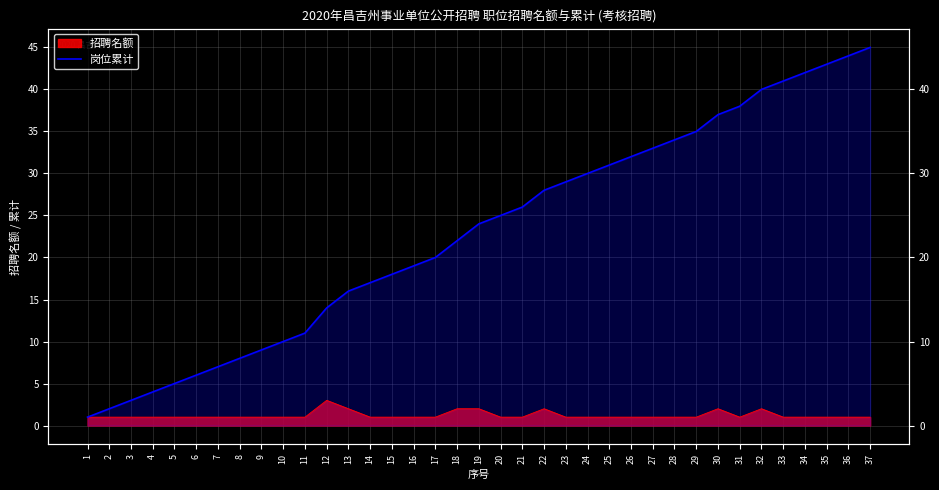

Reading left to right, transcribe all the data shown in this chart.

1	2	3	4	5	6	7	8	9	10	11	14	16	17	18	19	20	22	24	25	26	28	29	30	31	32	33	34	35	37	38	40	41	42	43	44	45